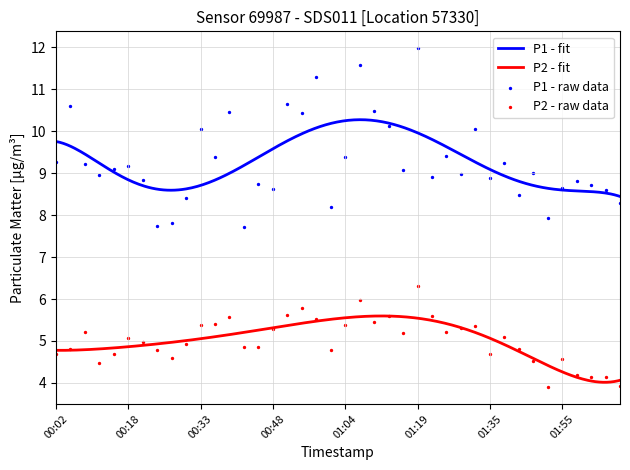

True or false: P1 - fit and P2 - fit cross at least once.

False